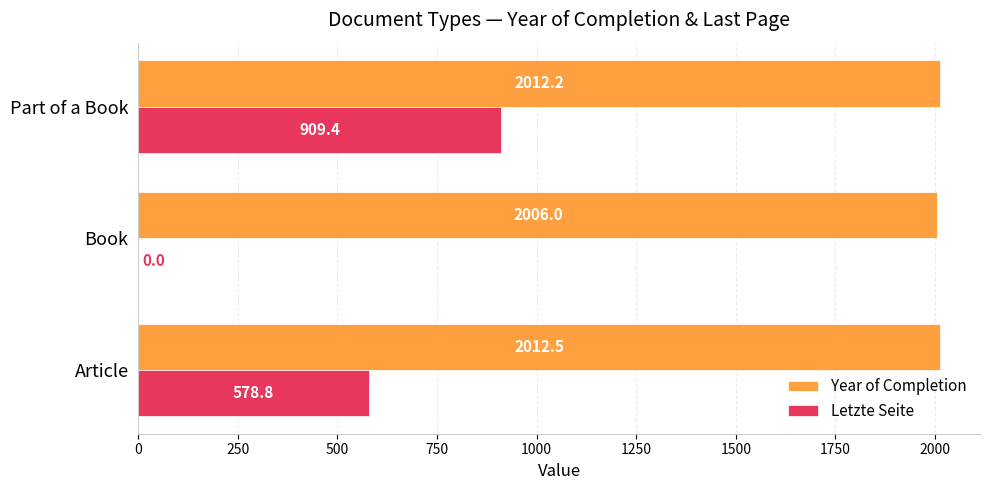

Between Article and Book, which series saw the biggest shift?

Letzte Seite